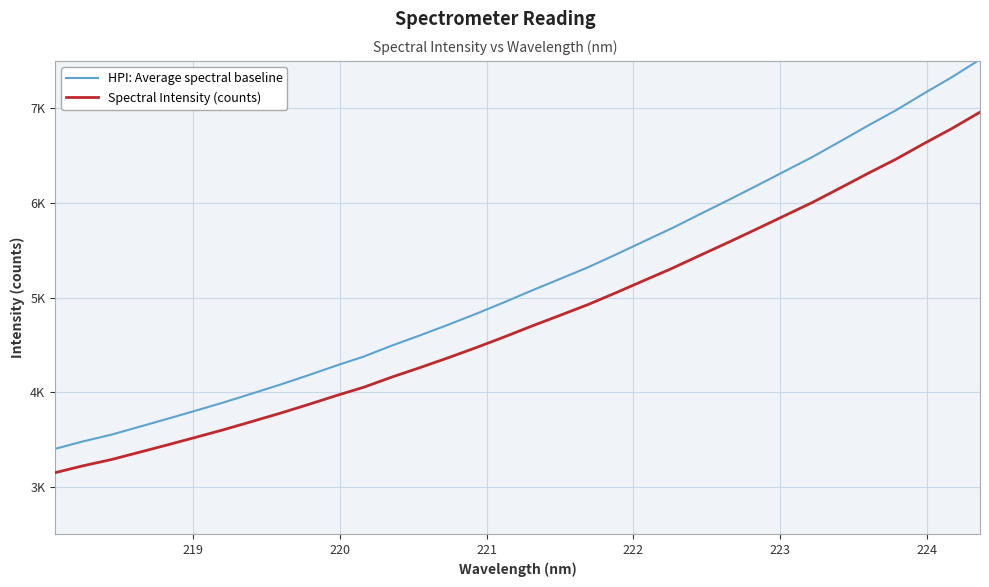

What is the minimum value for Spectral Intensity (counts)?

3149.1